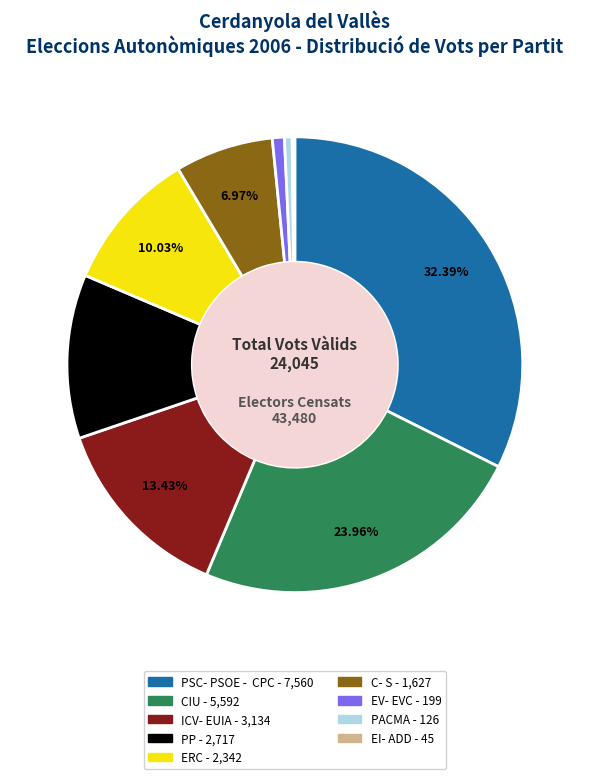

To the nearest percent, what portion does ERC represent?

10%